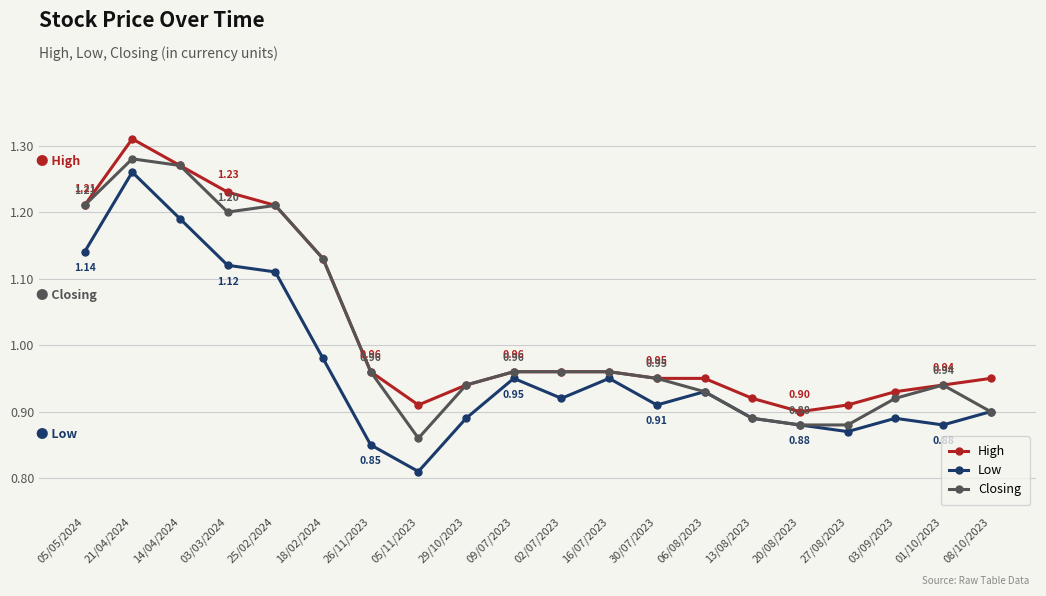

What is the total value across all series at 05/05/2024?

3.6